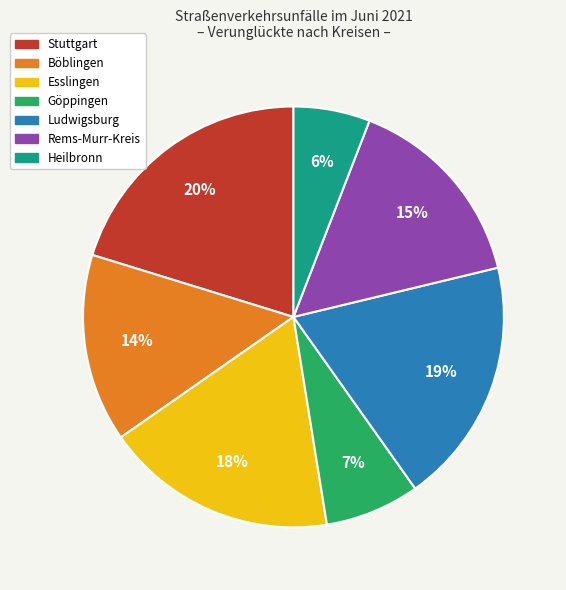

To the nearest percent, what portion does Ludwigsburg represent?

19%